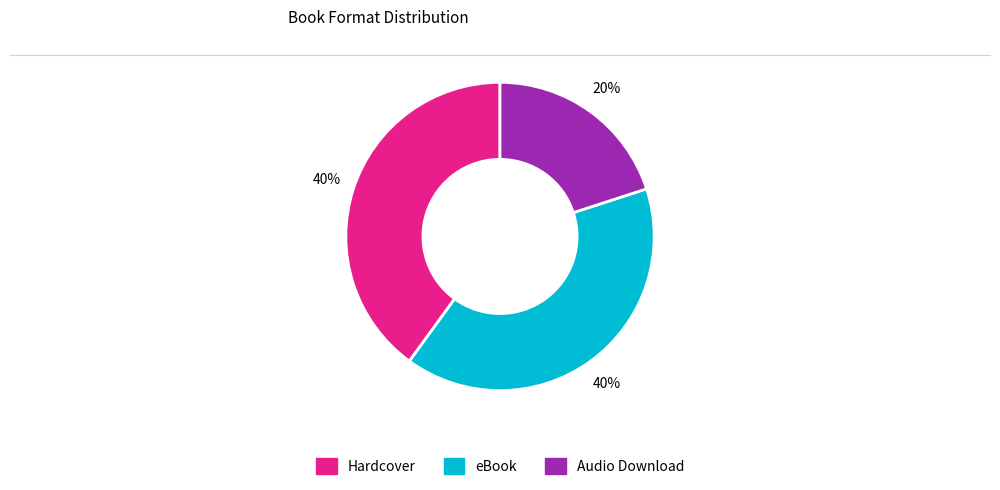

Is there any slice that represents more than half of the pie?

No